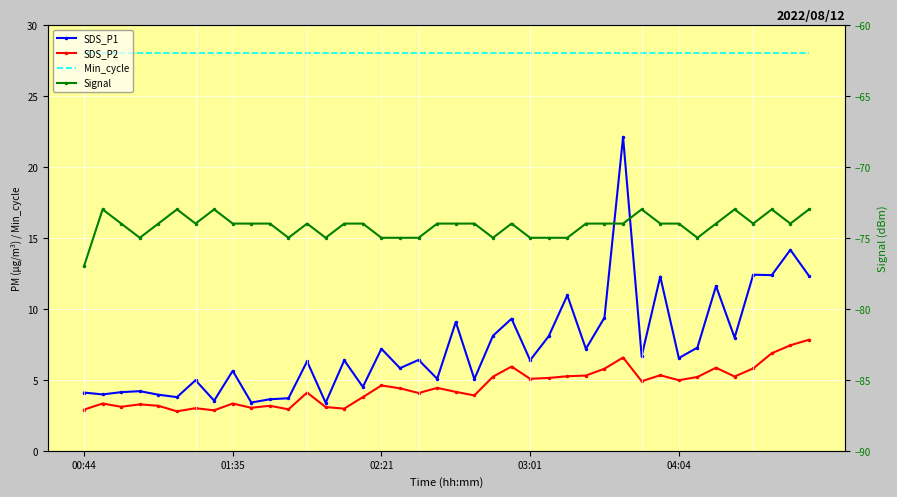

Between 12 and 32, which series saw the biggest shift?

SDS_P2